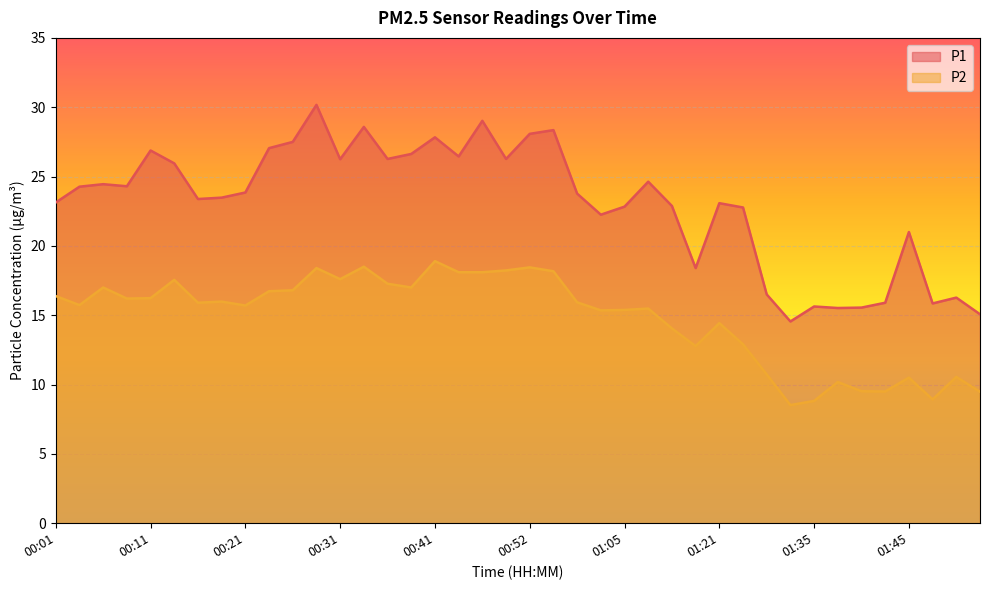

How many values in the P1 series are below 23?

15